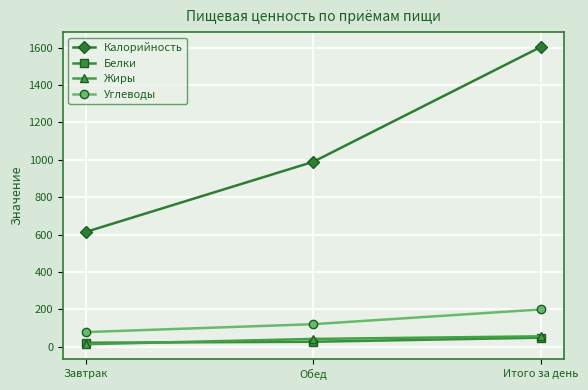

The value of Углеводы at Итого за день is 199.8. True or false?

True